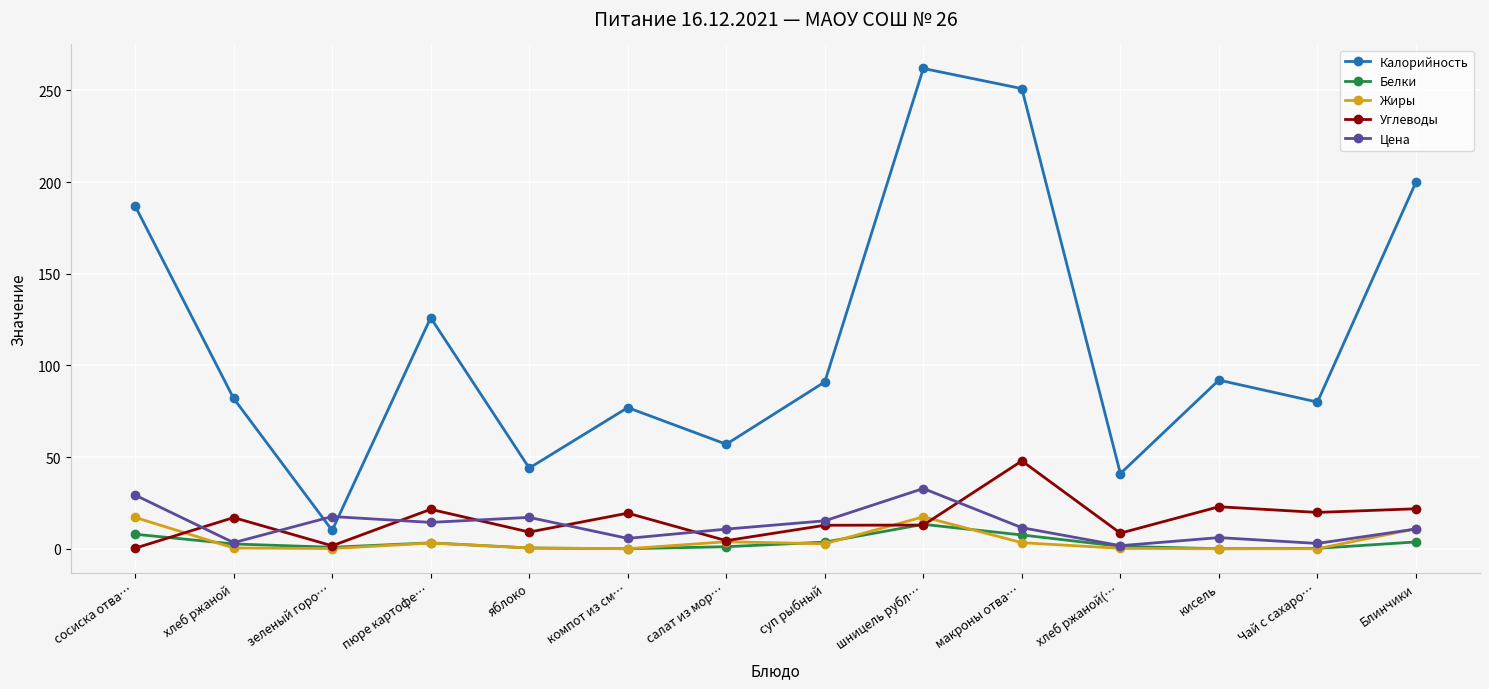

What is the greatest value displayed?

262.0